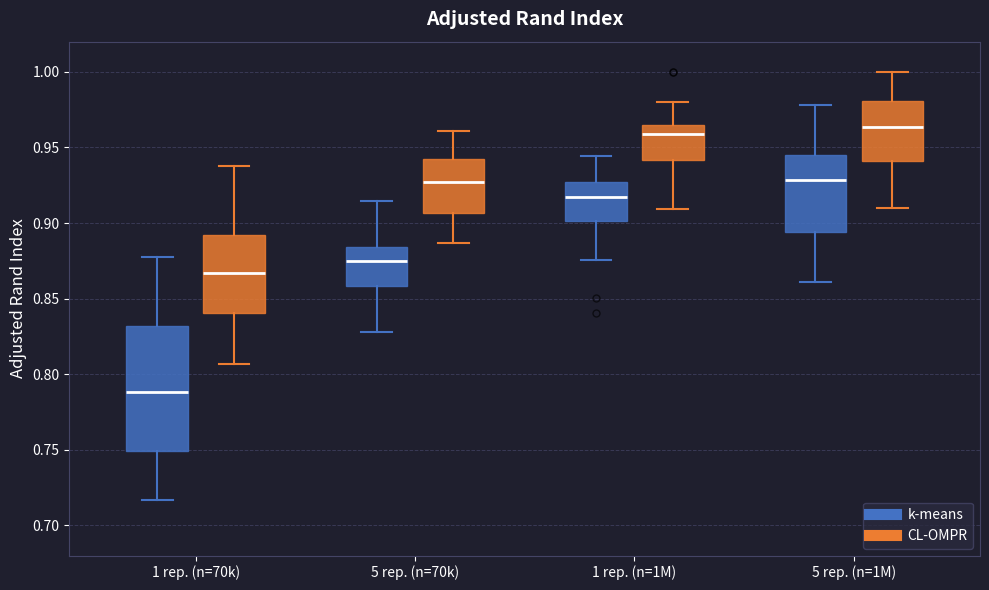

Which box has the lowest median line?

1 rep. (n=70k) (k-means)